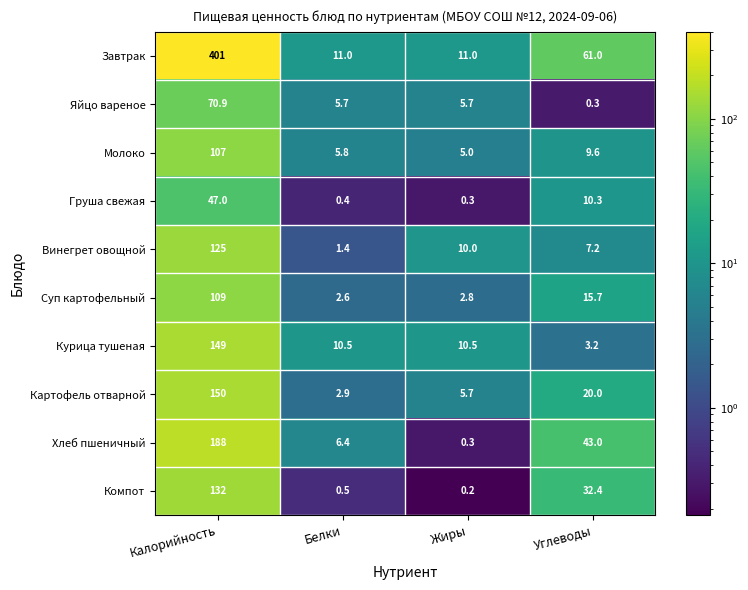

What is the maximum value shown in the chart?

401.0